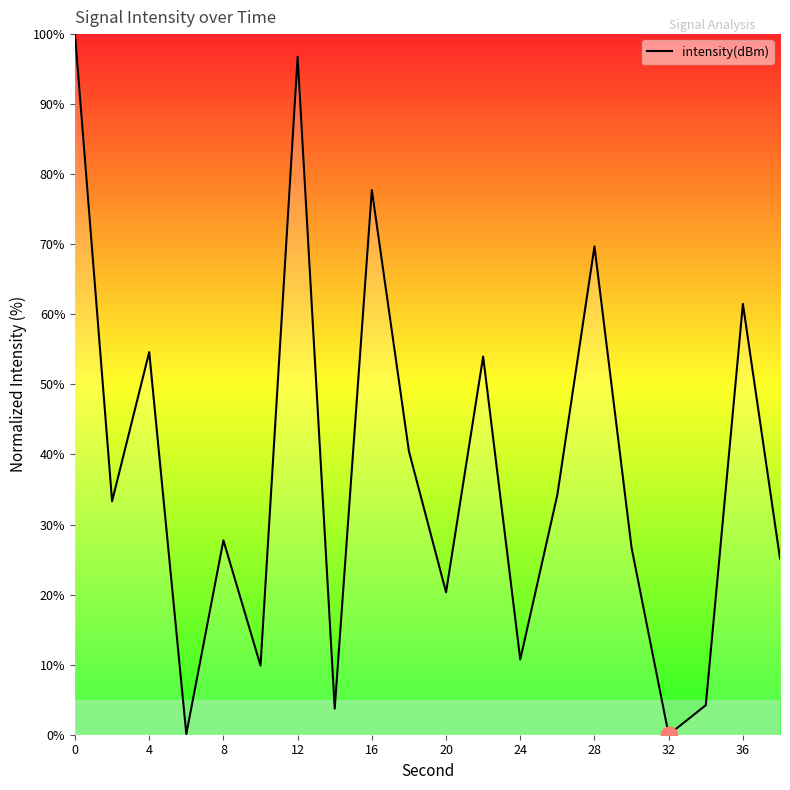

What is the difference between the maximum and minimum values?

100.0